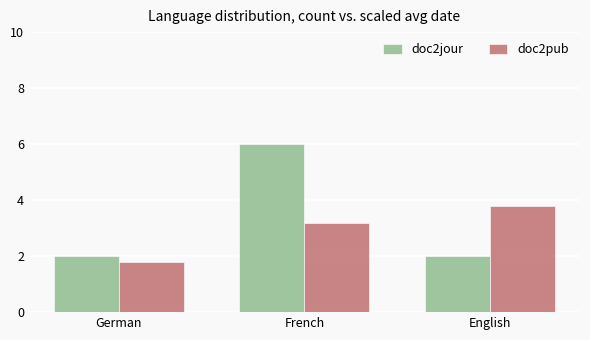

Reading left to right, list all the values displayed in this chart.

doc2jour: German=2.0	French=6.0	English=2.0
doc2pub: German=1.8	French=3.2	English=3.8